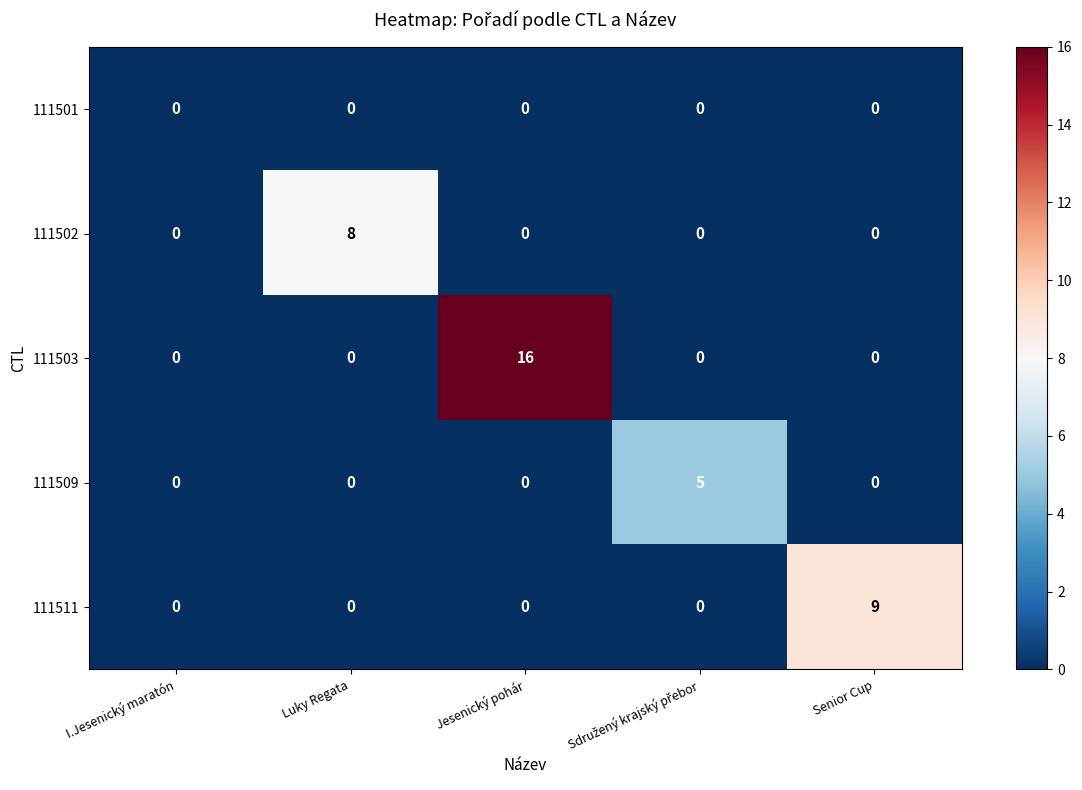

What is the maximum value shown in the chart?

16